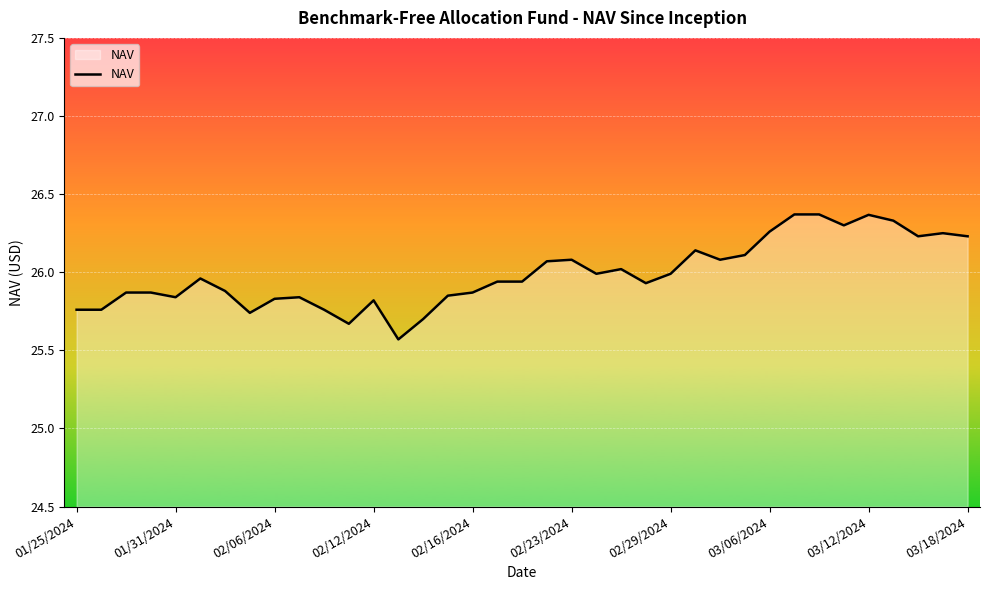

What is the sum of all values?

961.6